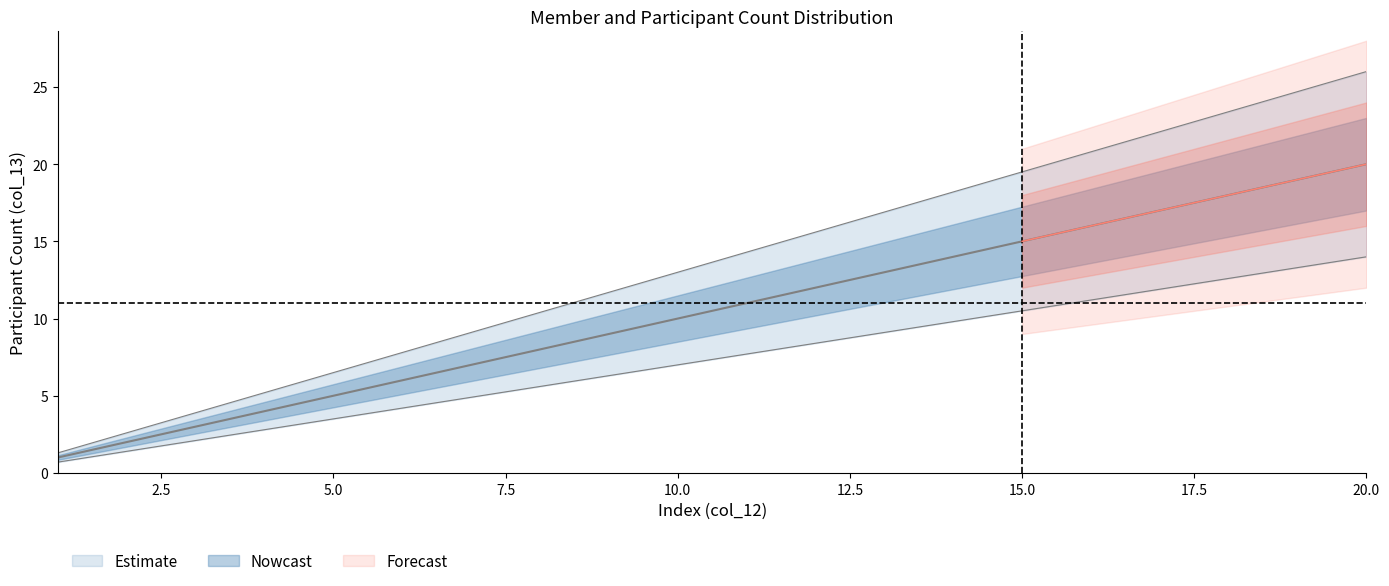

What is the total value across all series at 13?

39.0